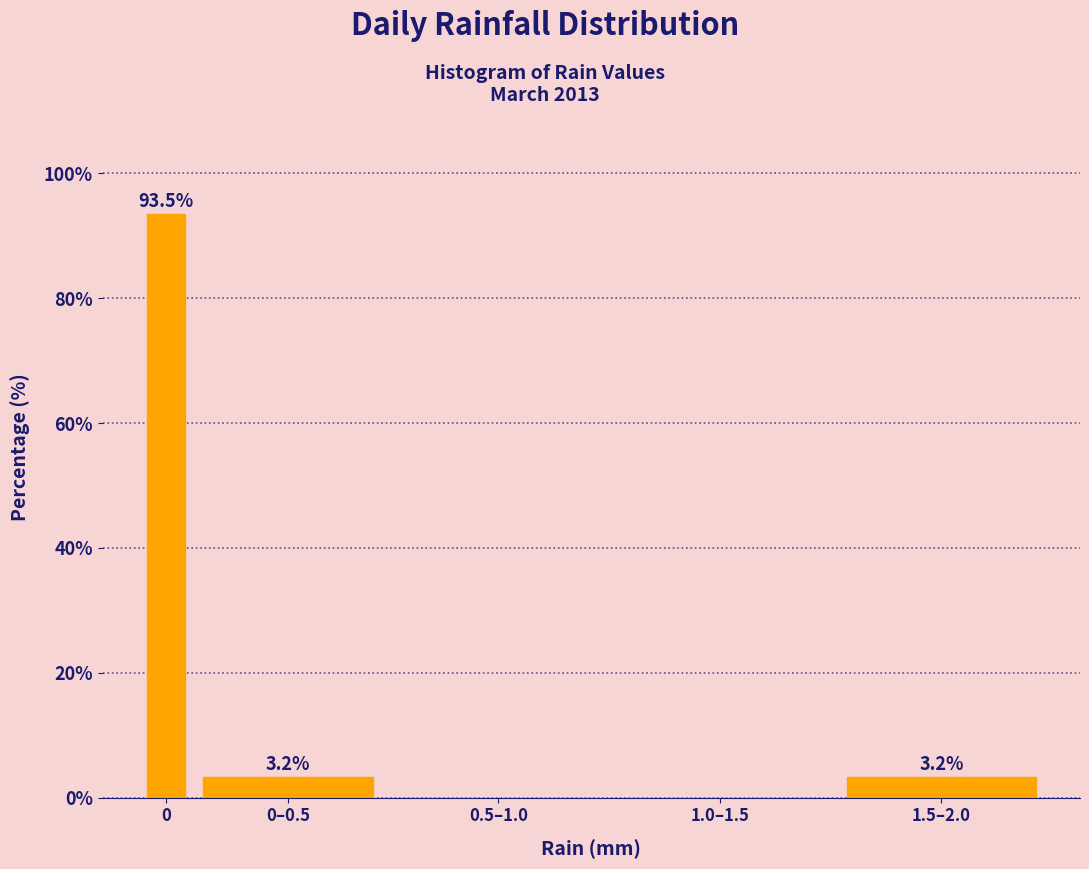

Reading left to right, transcribe all the data shown in this chart.

0=93.5	0–0.5=3.2	0.5–1.0=0.0	1.0–1.5=0.0	1.5–2.0=3.2